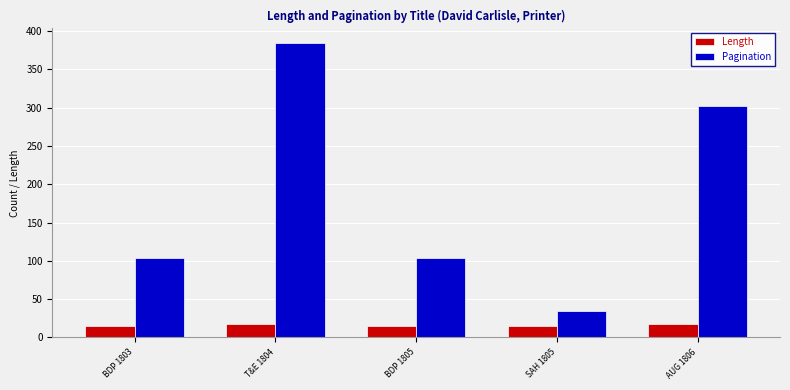

Where is Pagination nearest to the value 209?

AUG 1806